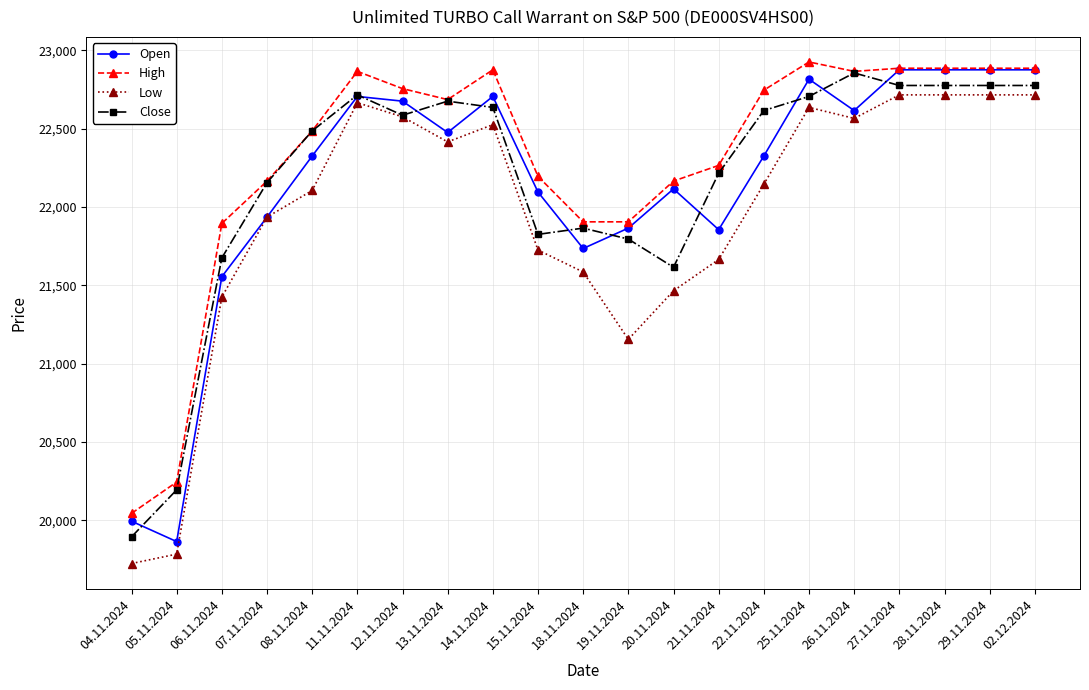

Where is the first local maximum for High?

11.11.2024